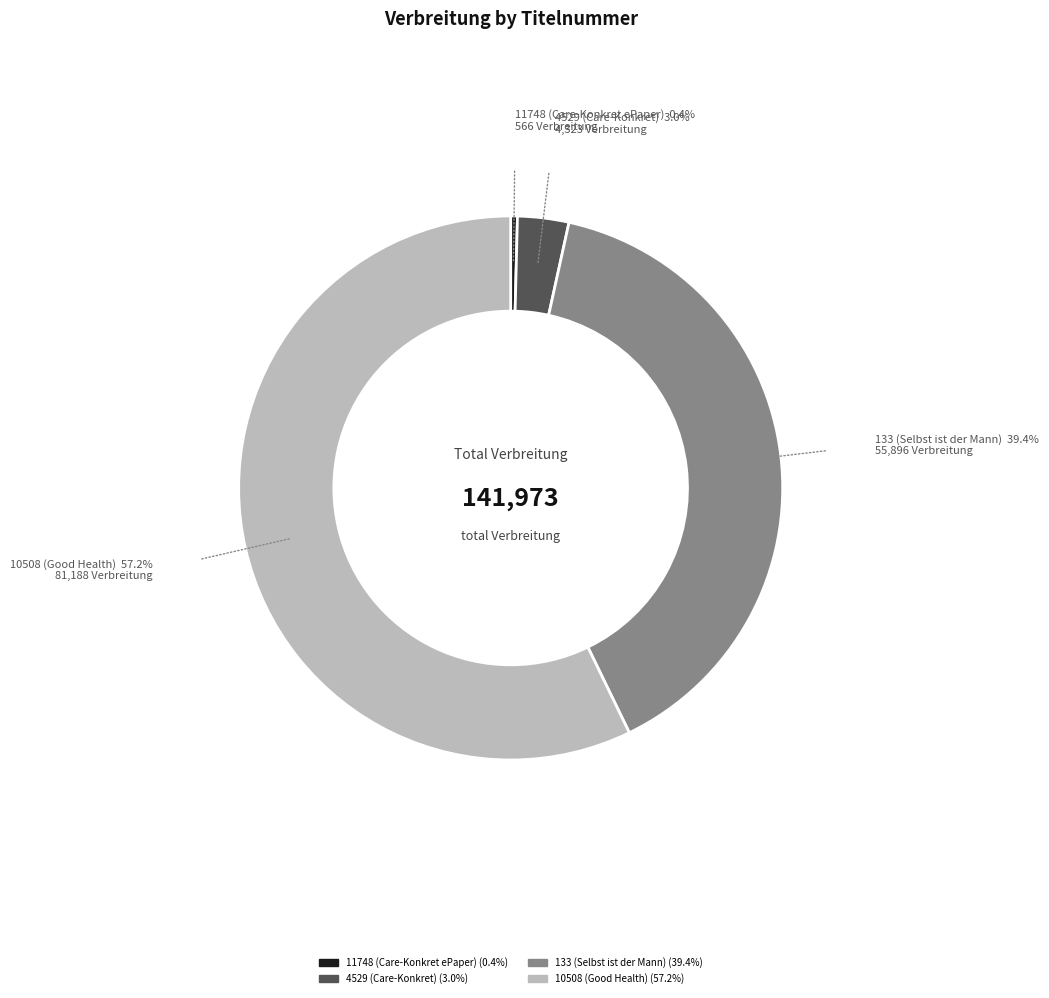

Count the number of slices in the pie.

4